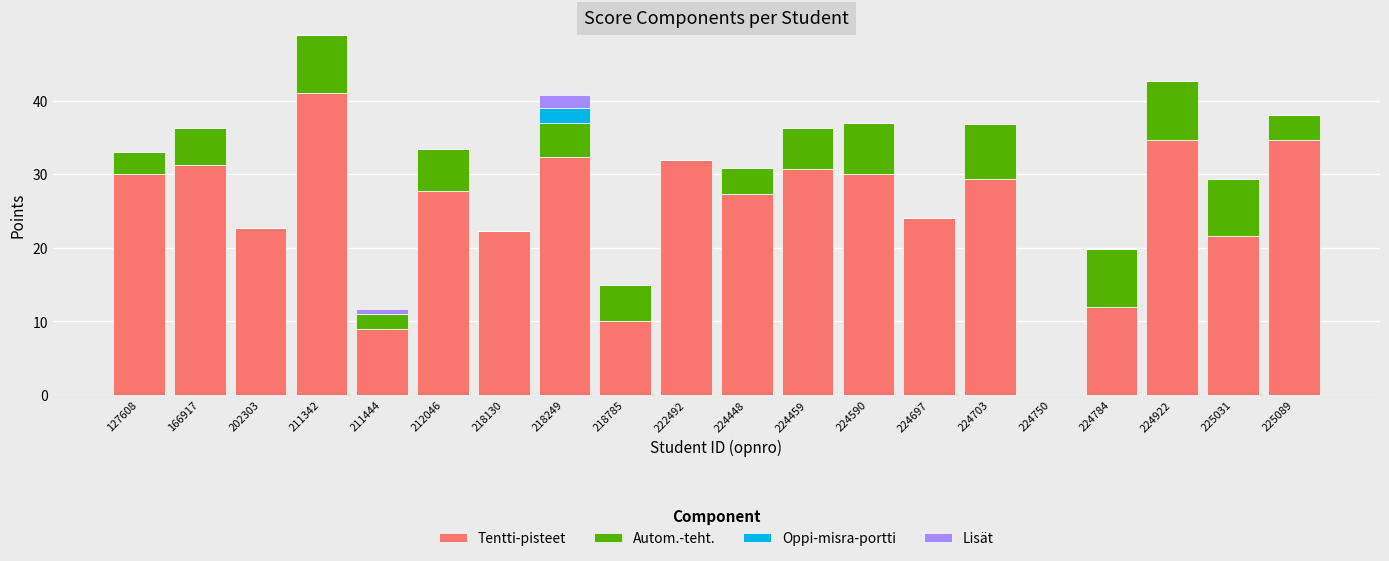

At which category is the sum across all series the highest?

211342